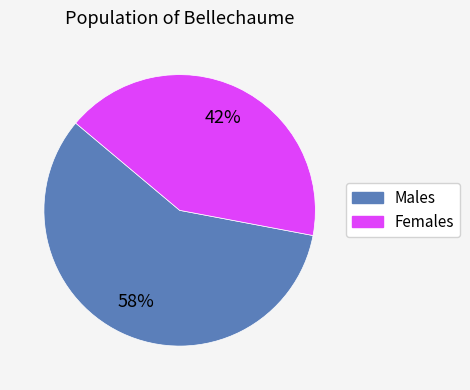

To the nearest percent, what is the average slice percentage?

50%